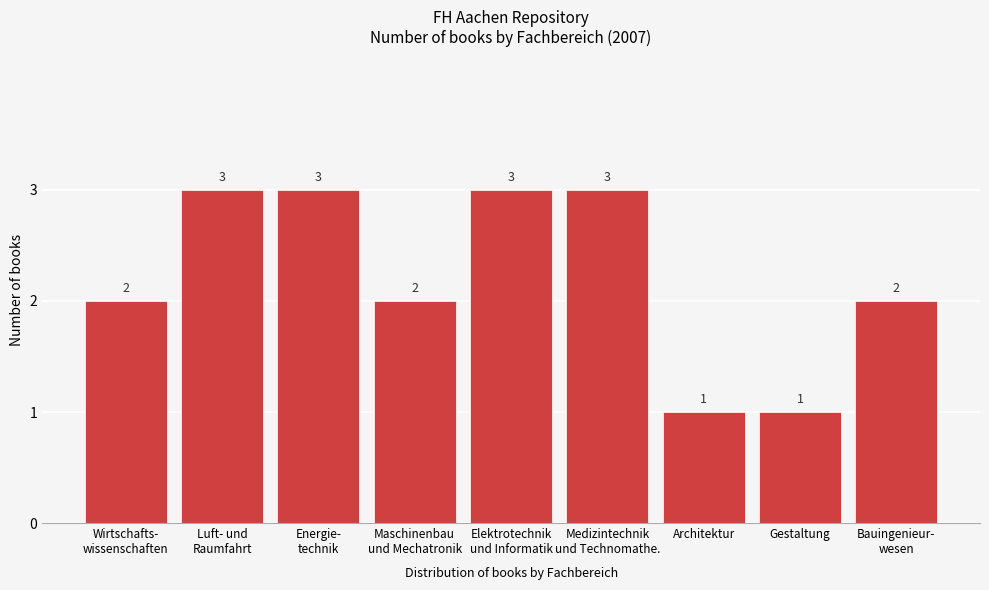

Reading left to right, extract all data points from this chart.

2	3	3	2	3	3	1	1	2